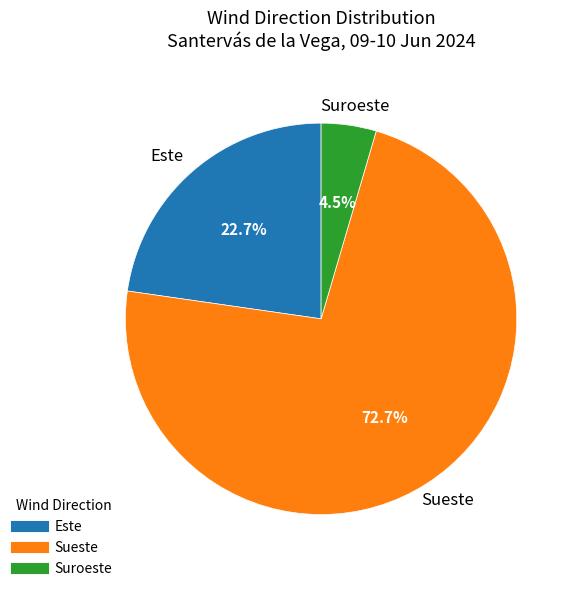

Does any single category account for the majority?

Yes